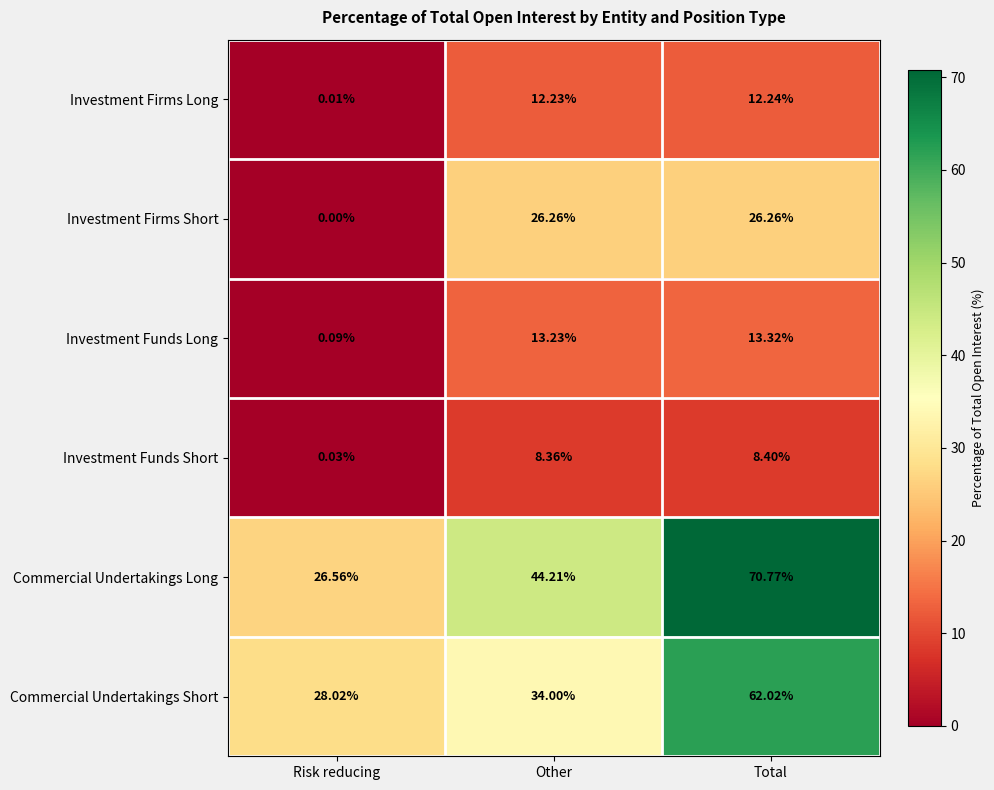

List the series in order of their peak value, highest first.

Commercial Undertakings Long, Commercial Undertakings Short, Investment Firms Short, Investment Funds Long, Investment Firms Long, Investment Funds Short